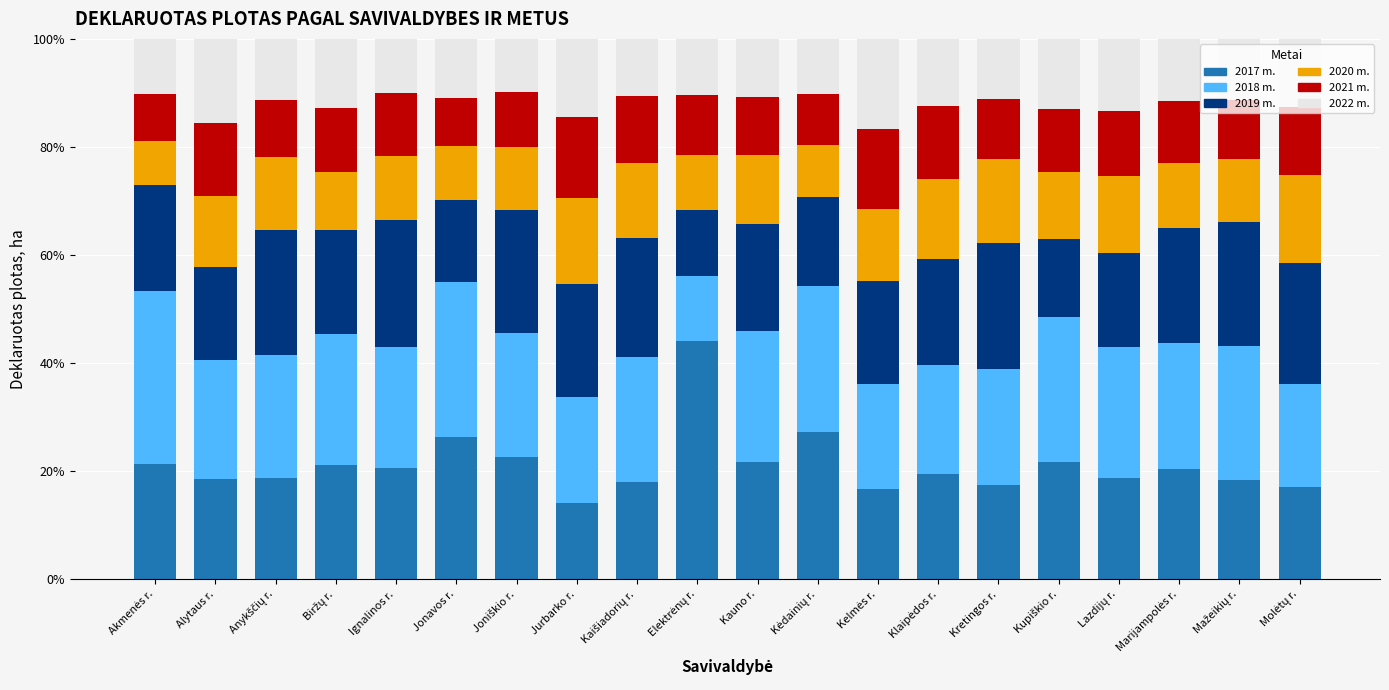

What position from the right is Biržų r.?

17